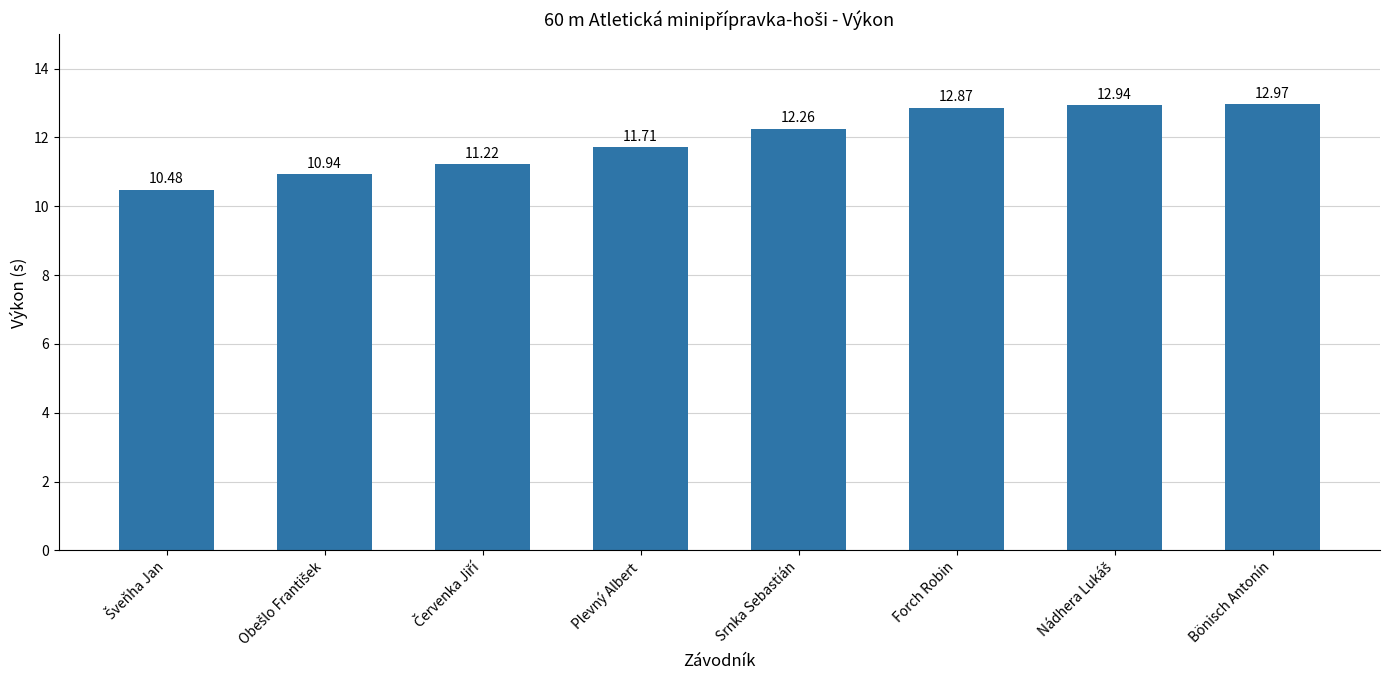

What is the smallest value displayed?

10.5